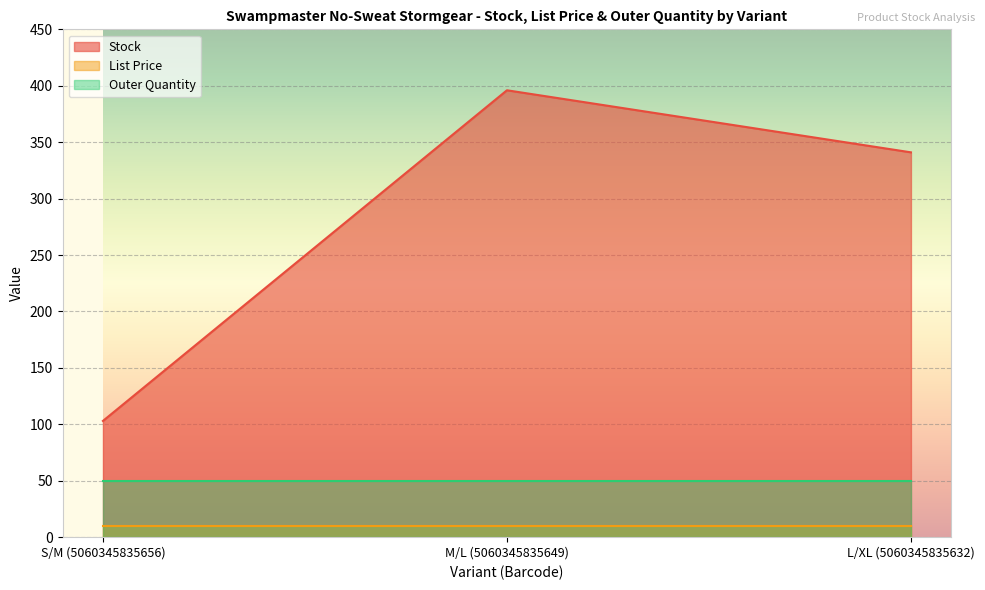

Which label corresponds to the smallest value in the chart?

S/M (5060345835656)